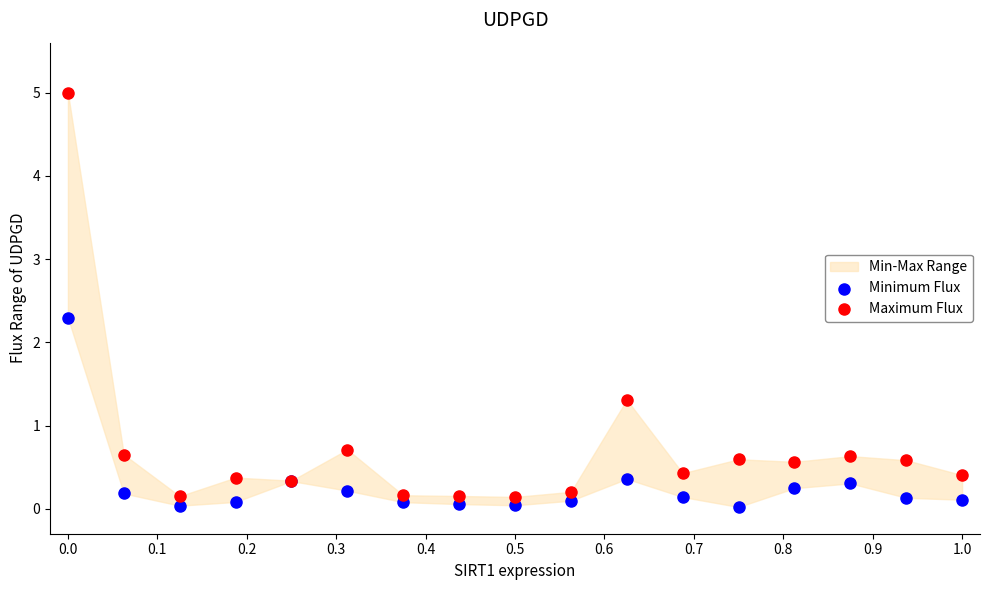

Across all series, what Y value is closest to 2?

2.3